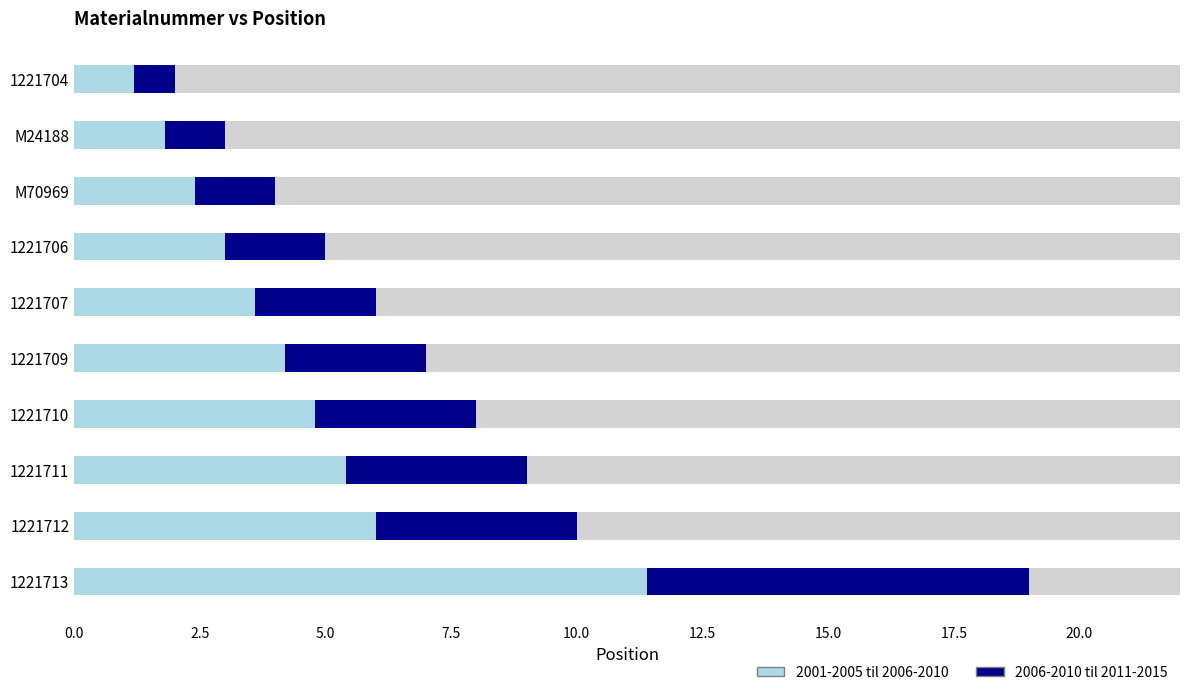

List the series in order of their peak value, highest first.

2001-2005 til 2006-2010, 2006-2010 til 2011-2015